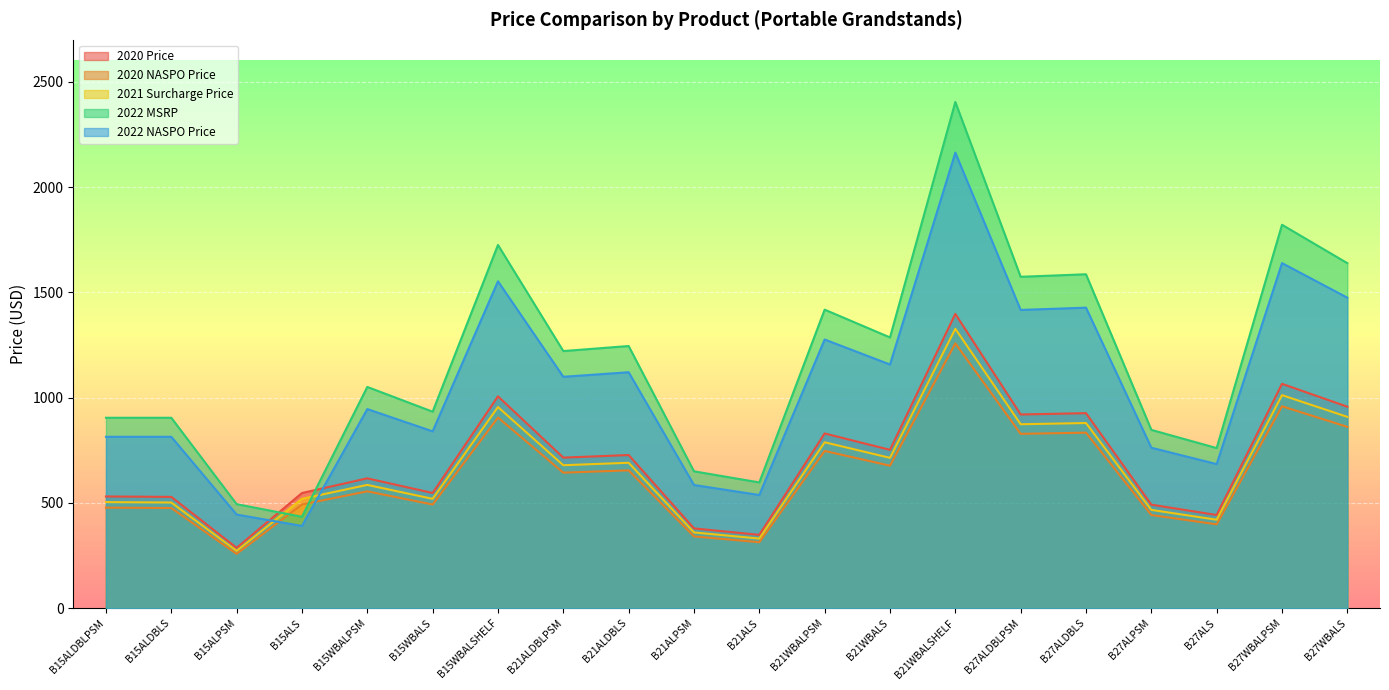

What is the difference between the second highest and second lowest values in the 2021 Surcharge Price series?

681.3